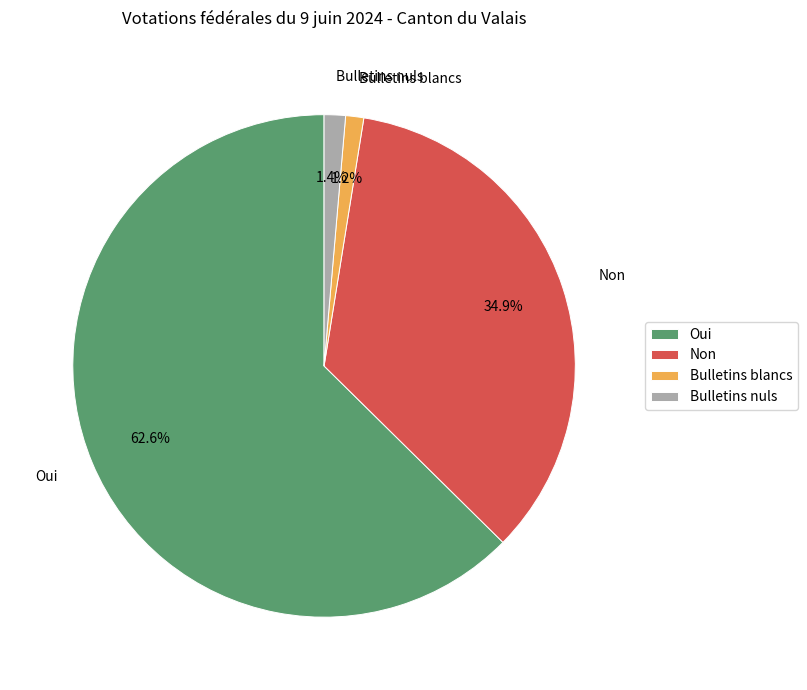

Count the number of slices in the pie.

4